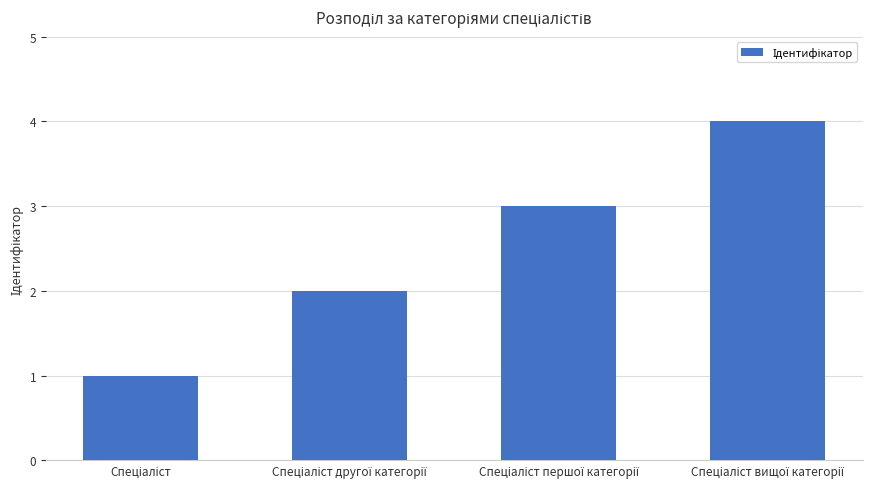

What is the value of the 3rd bar from the left?

3